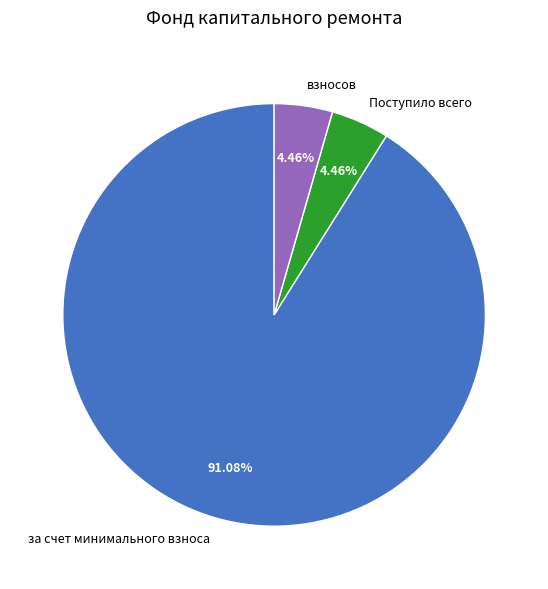

To the nearest percent, what is the difference between the взносов and за счет минимального взноса slice percentages?

87%